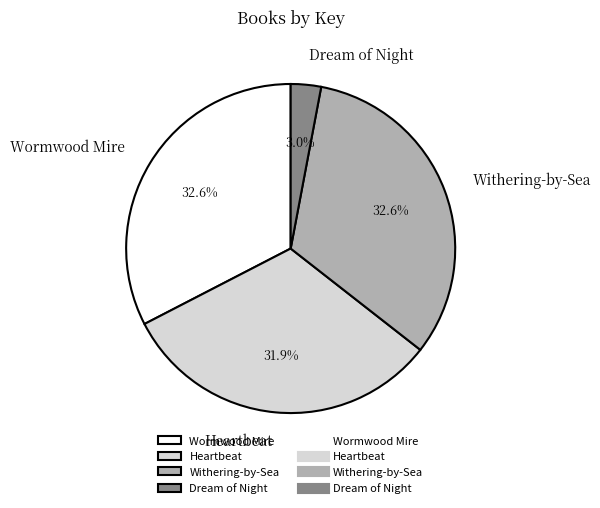

Which has a higher value, Heartbeat or Withering-by-Sea?

Withering-by-Sea